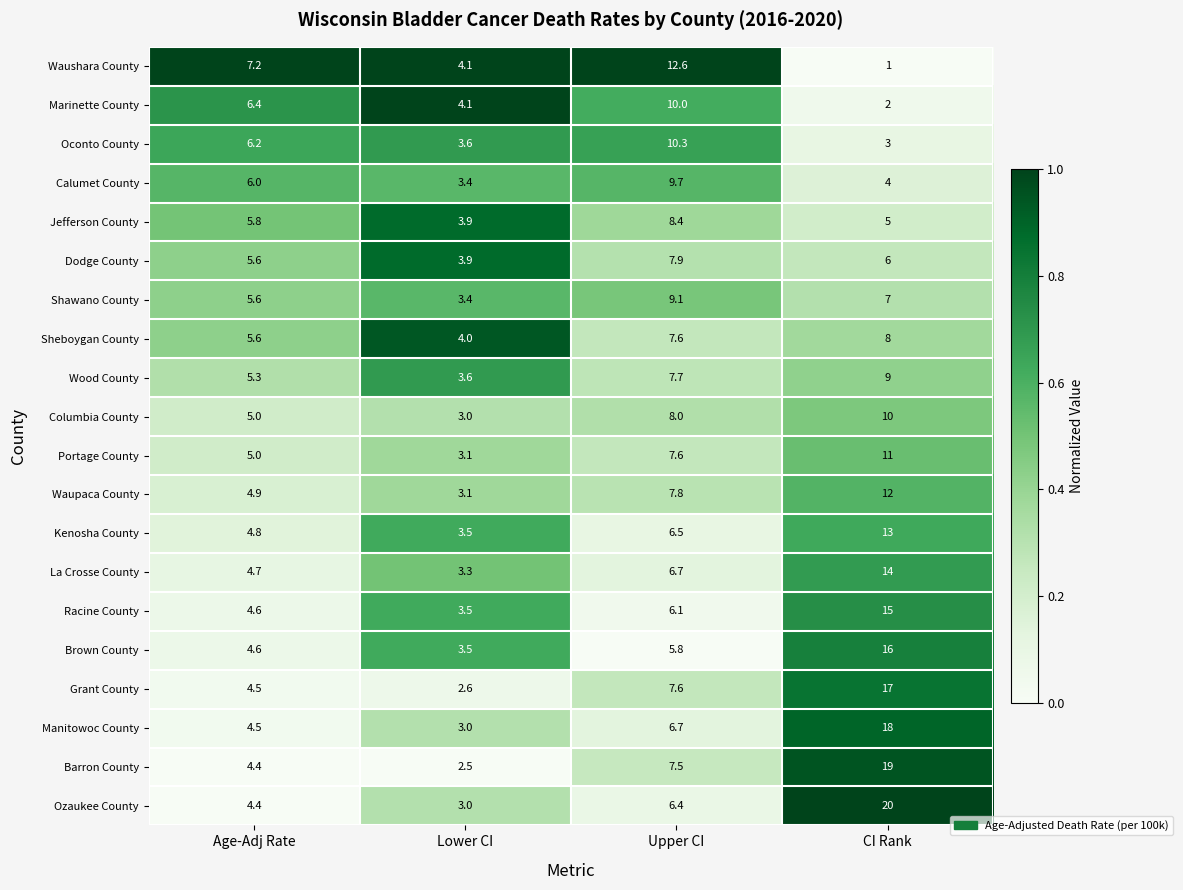

What is the sum of all Kenosha County values?

27.8